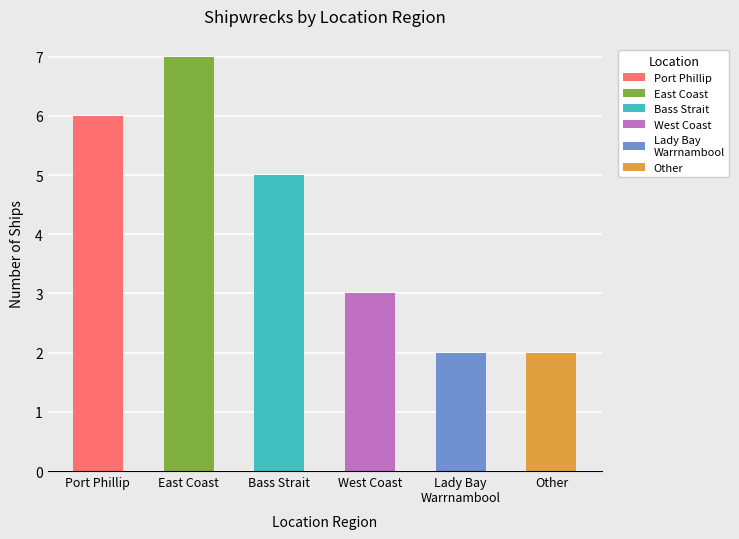

What is the maximum value shown in the chart?

7